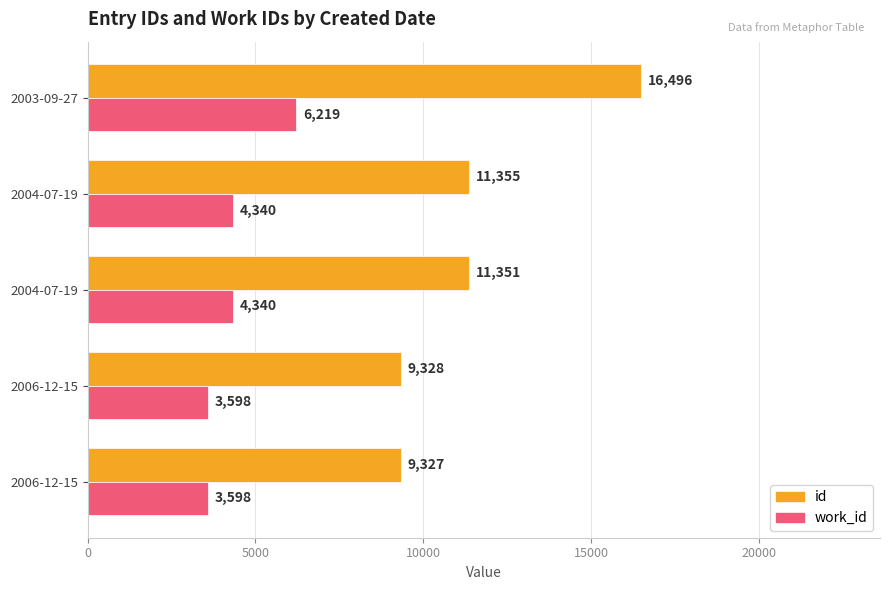

How many series are shown in this chart?

2